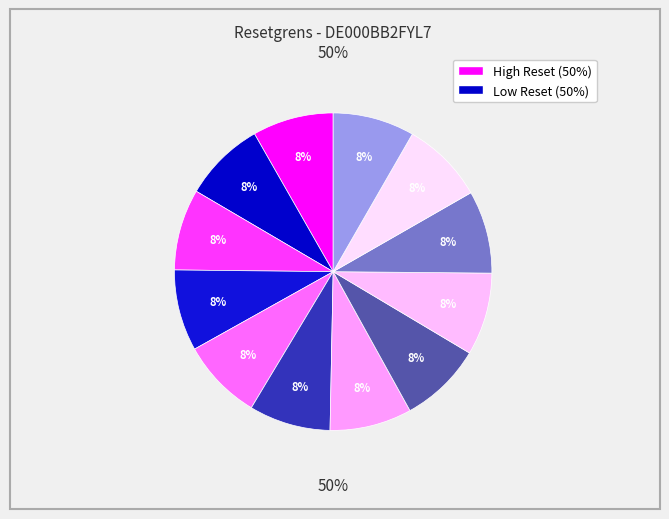

The 2025-05-20 slice represents 8% of the pie. True or false?

True